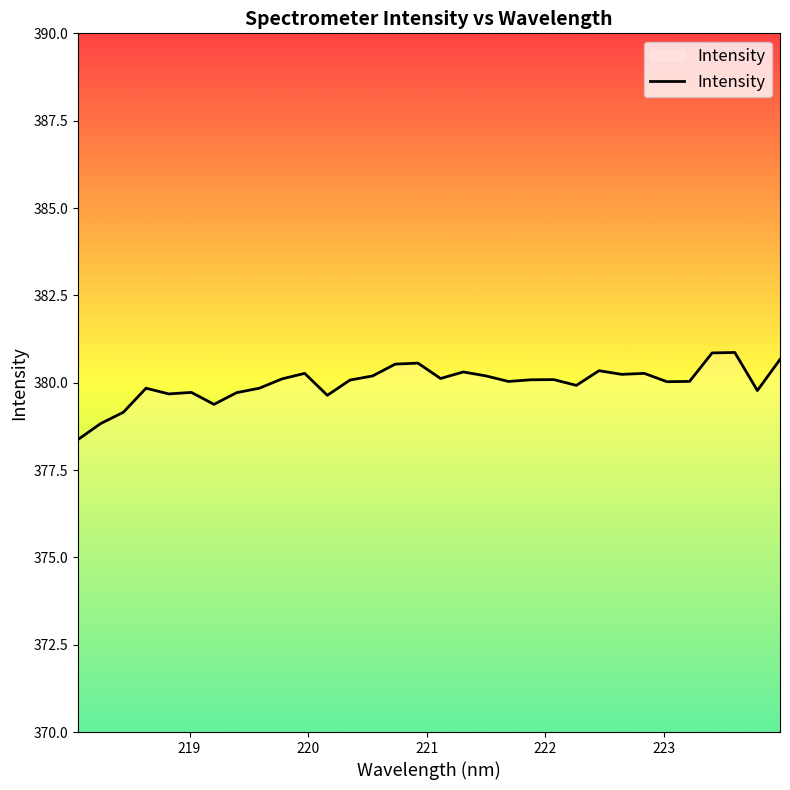

What is the difference between the maximum and minimum values?

2.5